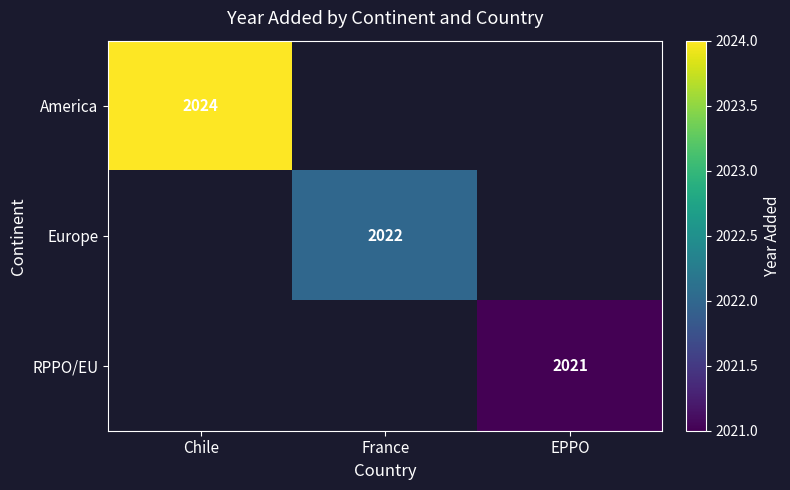

How many distinct data groups are displayed?

3